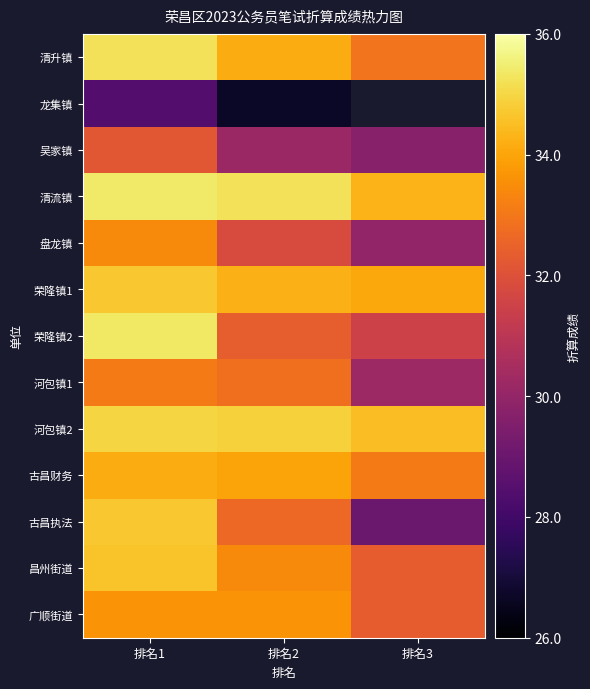

Where does the 古昌执法 series first go above 32?

排名1